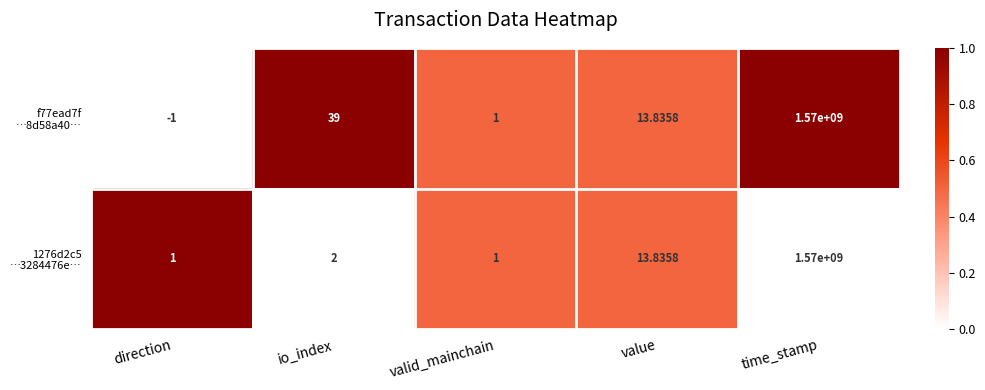

At which category is the sum across all series the highest?

time_stamp